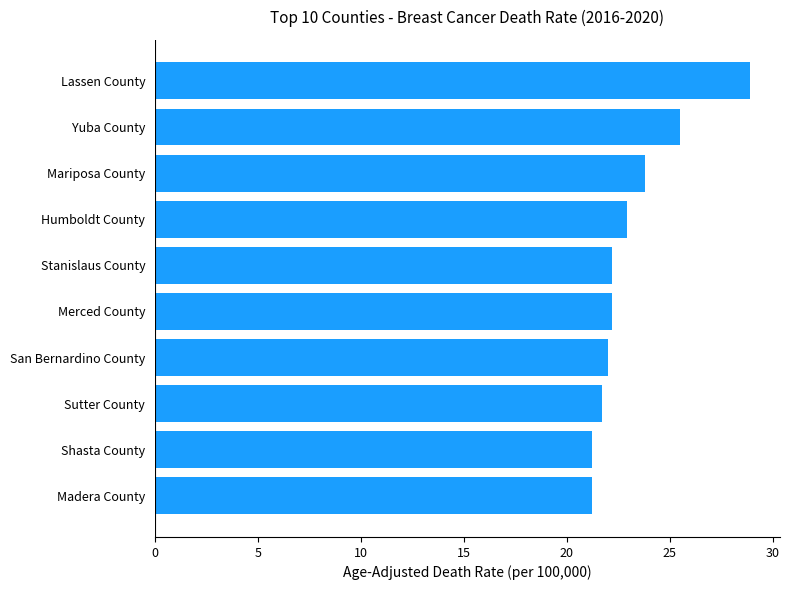

Approximately how many times larger is the value at Madera County compared to Yuba County?

0.8